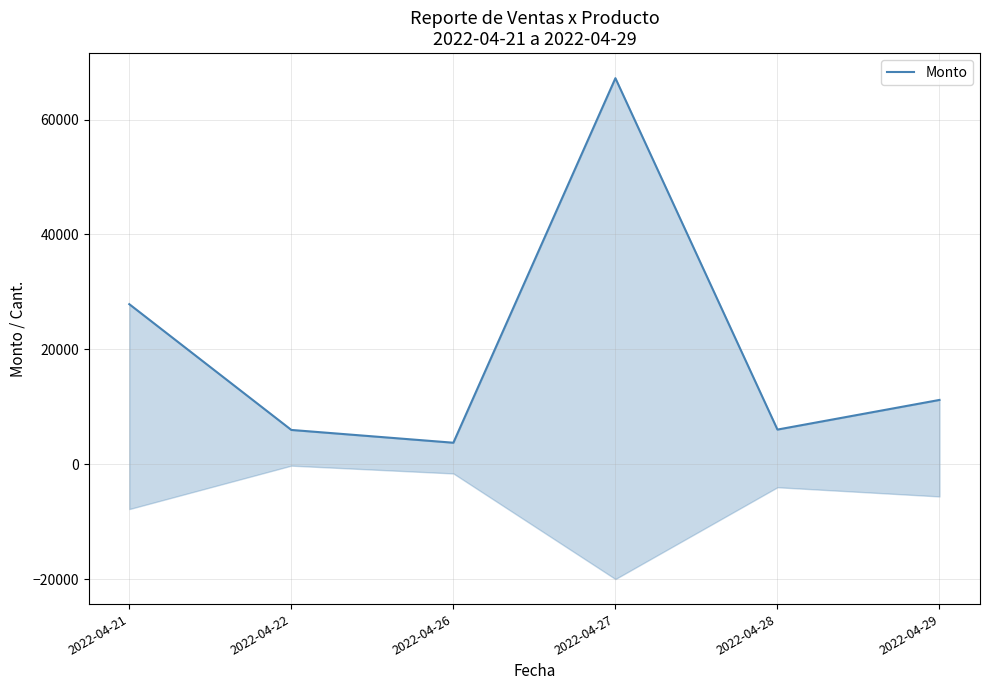

What is the value of the 6th point from the left?

11200